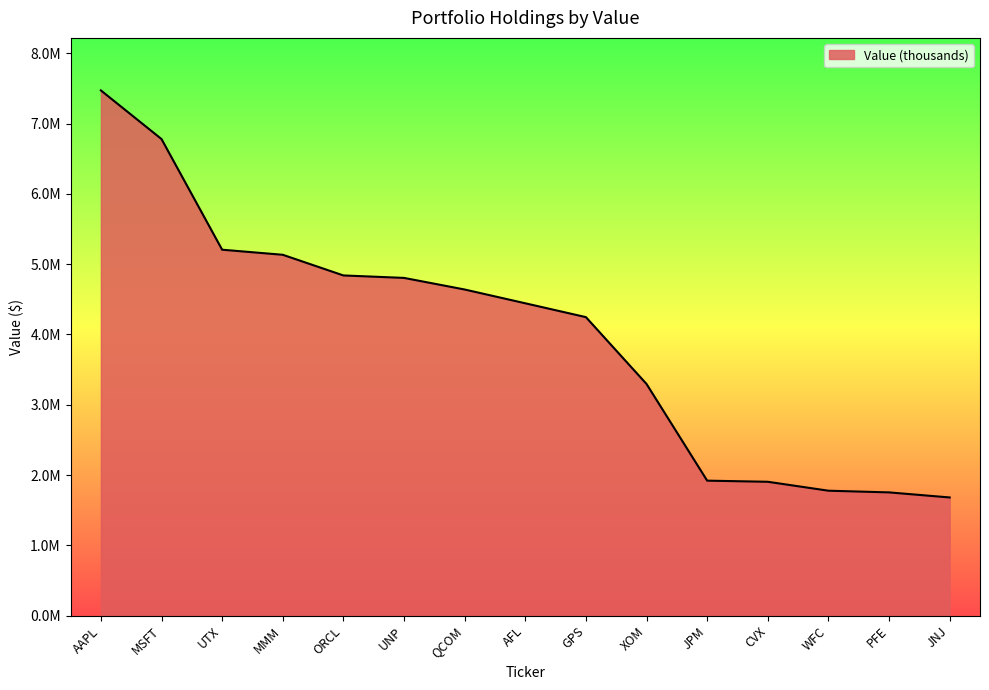

What is the difference between the second highest and second lowest values?

5026000